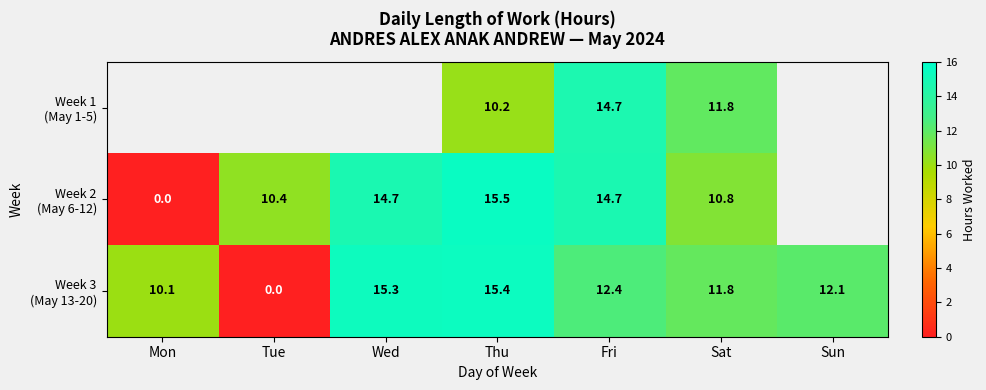

At which label does Week 2 (May 6-12) reach its peak?

Thu